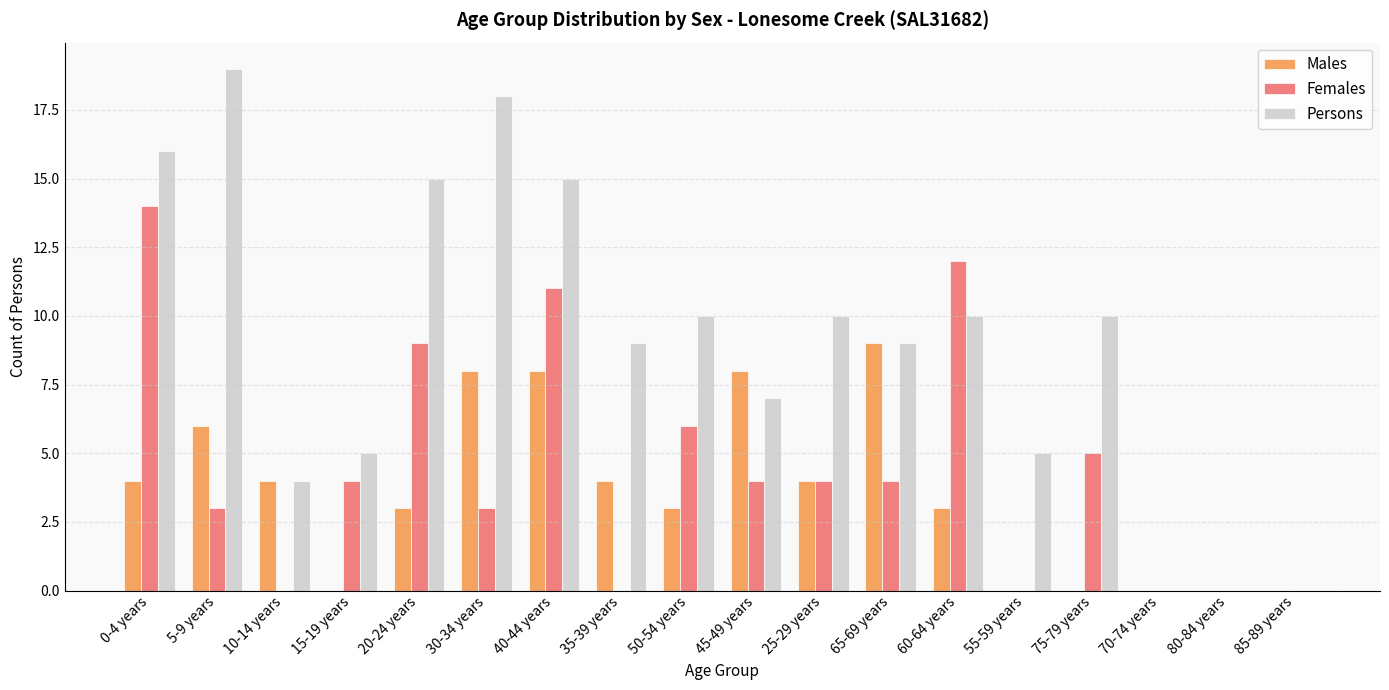

Does the chart contain stacked bars?

No